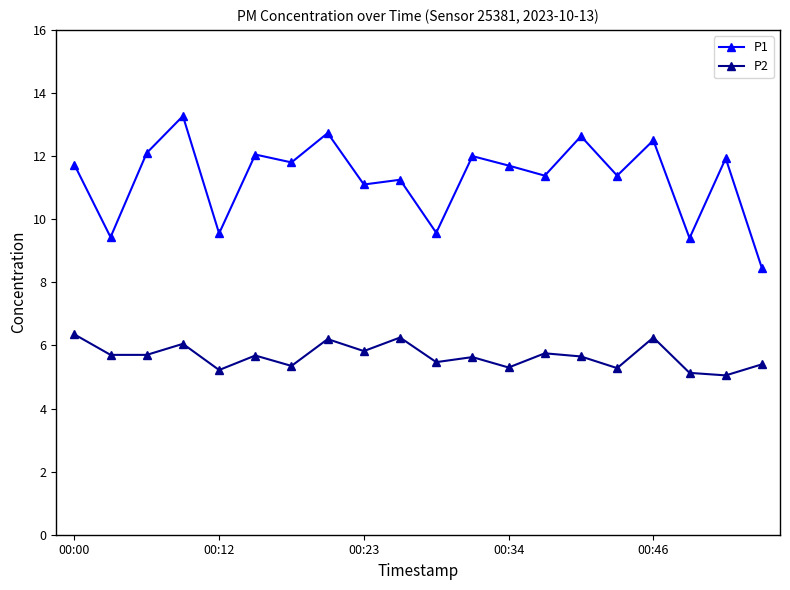

What is the maximum value shown in the chart?

13.3